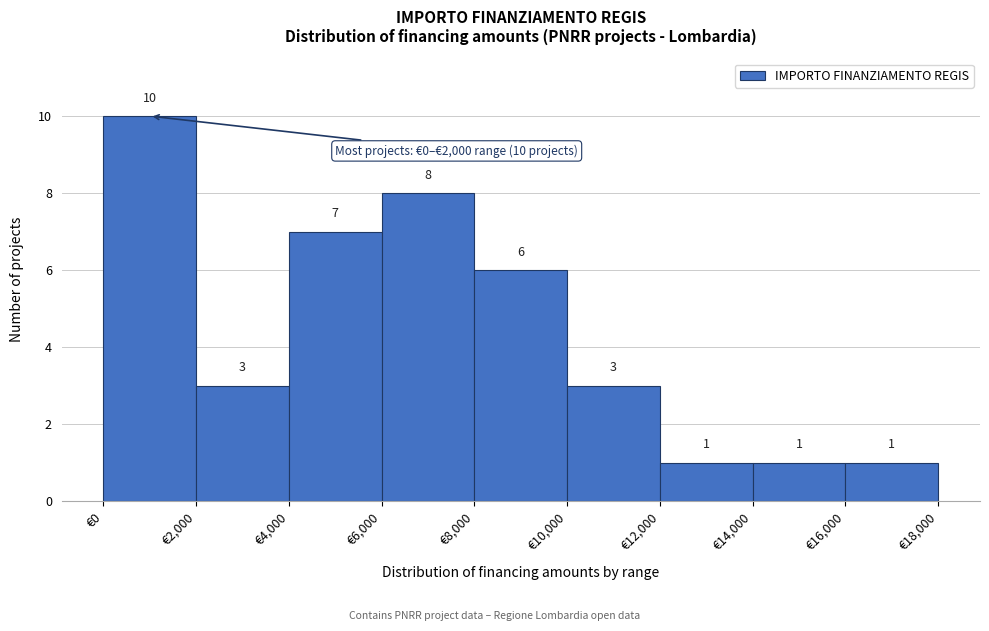

How tall is the bar that spans 6000 to 8000 on the x-axis?

8